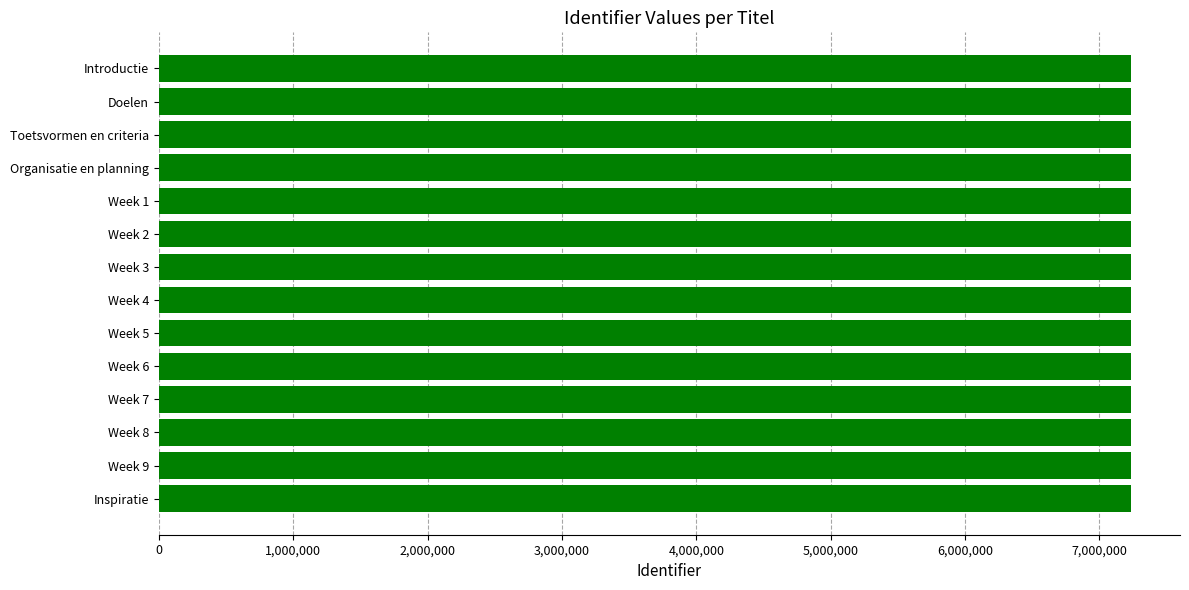

How many categories are shown in the chart?

14